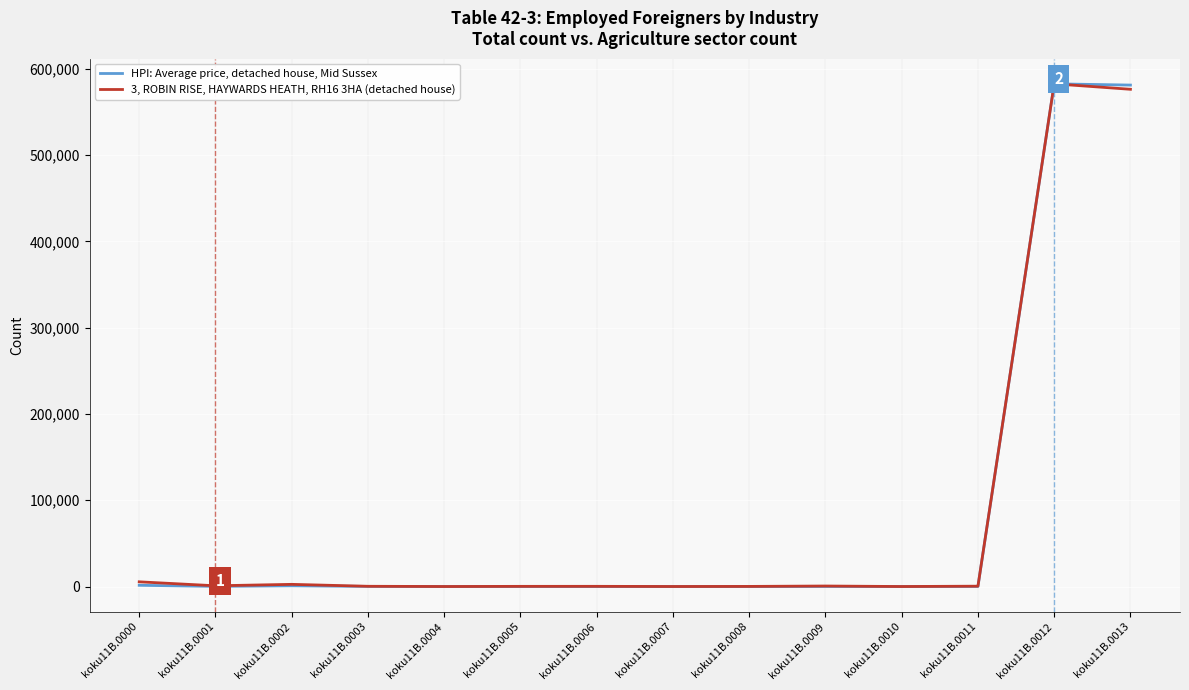

In 3, ROBIN RISE, HAYWARDS HEATH, RH16 3HA (detached house), how many points are lower than both neighbors (excluding endpoints)?

4